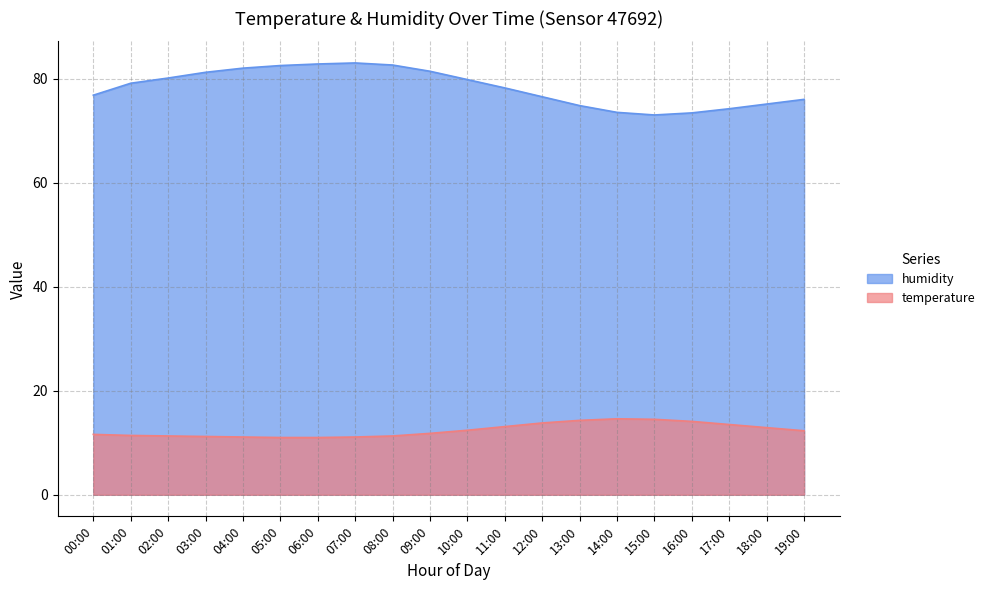

What is the label of the 1st point from the right?

19:00